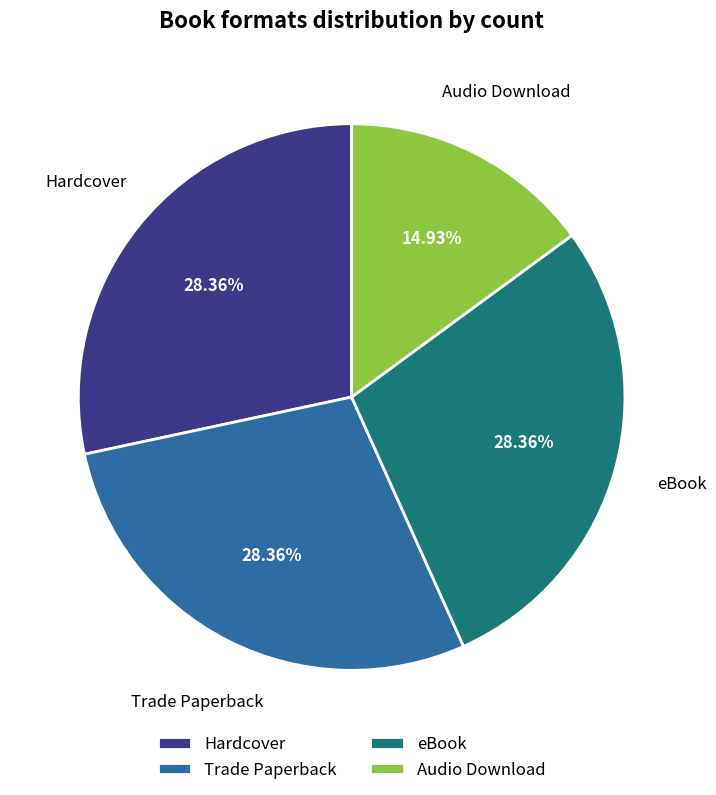

How many slices are in this pie chart?

4